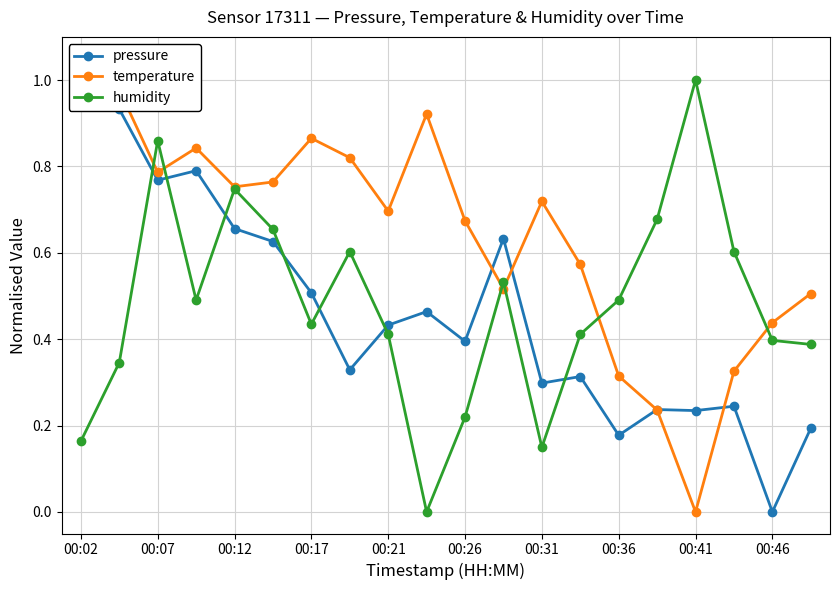

At which label does humidity reach its peak?

00:41